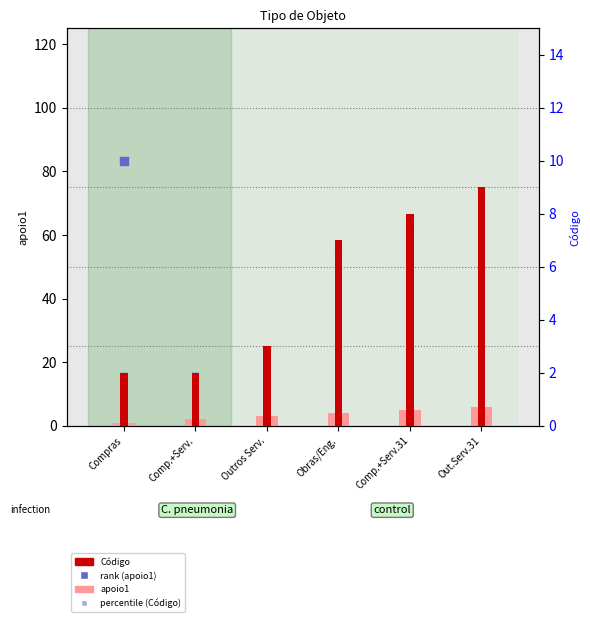

Which series has the largest total across all categories?

percentile (Código)